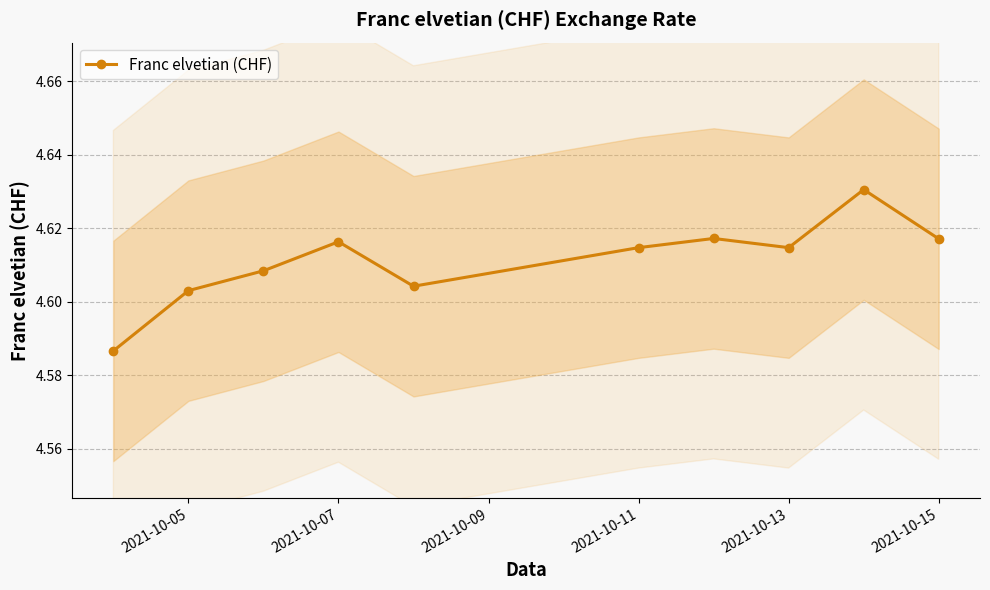

Count the values in the range 4 to 5.

10